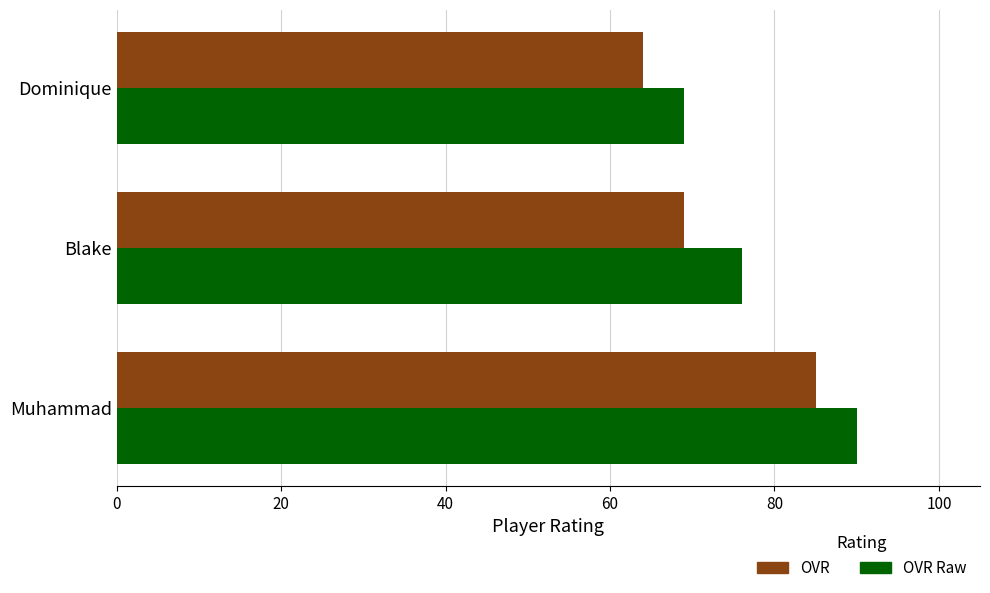

How many distinct data groups are displayed?

2